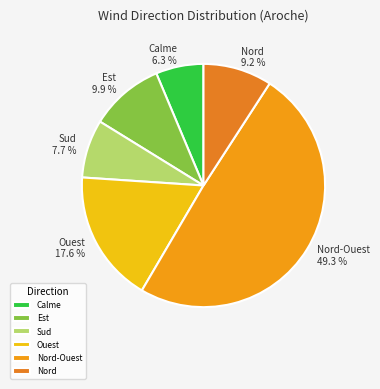

Which has a higher value, Nord or Sud?

Nord